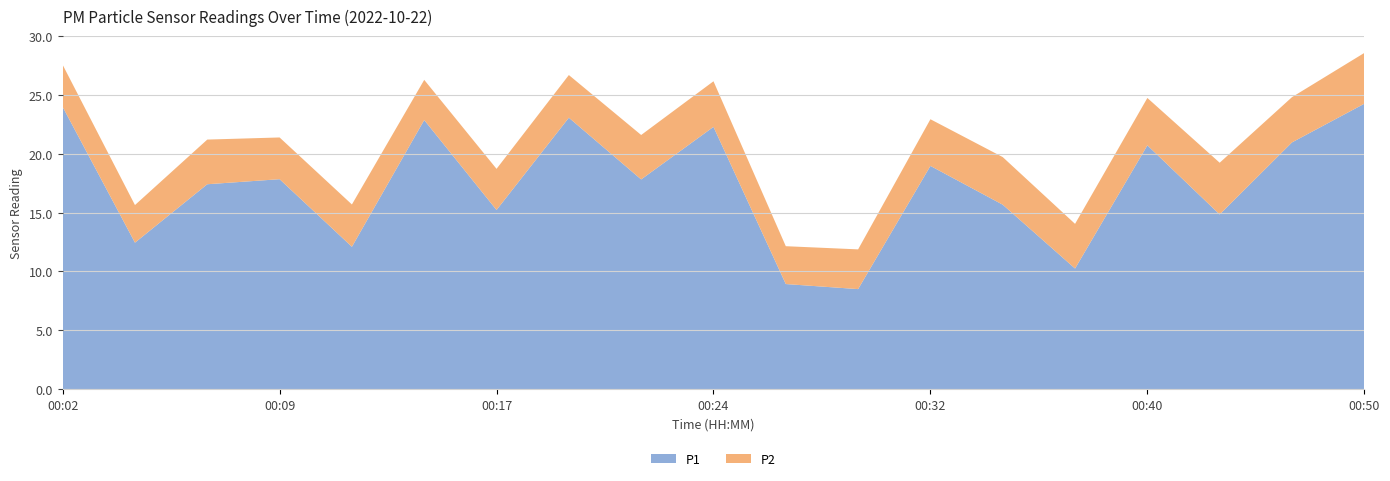

Reading left to right, list all the values displayed in this chart.

P1: 24.0	12.4	17.4	17.9	12.1	22.9	15.2	23.1	17.8	22.3	8.9	8.5	19.0	15.7	10.2	20.7	14.8	21.0	24.3
P2: 3.6	3.2	3.8	3.5	3.6	3.4	3.5	3.6	3.8	3.9	3.2	3.4	4.0	4.0	3.8	4.0	4.4	3.9	4.3